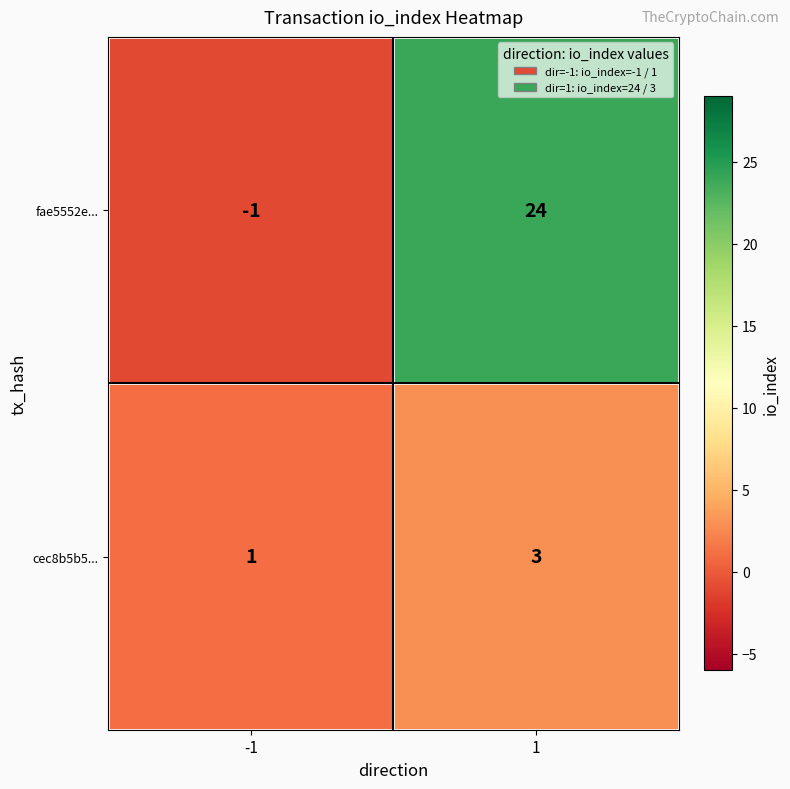

Which category has the highest value across all series?

1